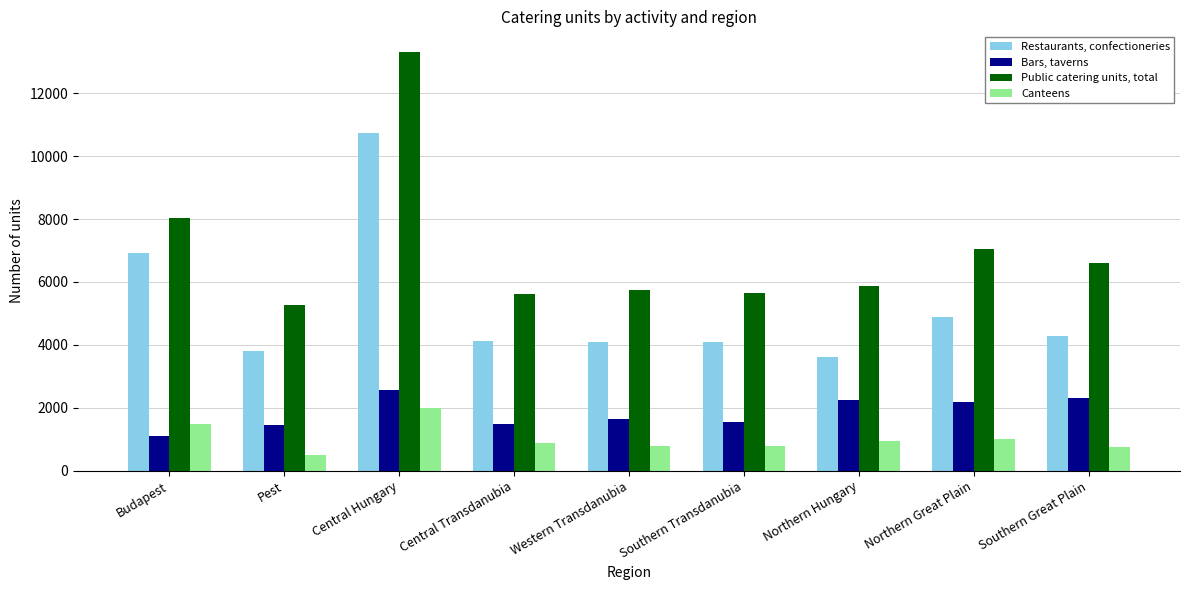

Is the value of Bars, taverns at Southern Great Plain greater than the value of Canteens at Western Transdanubia?

Yes